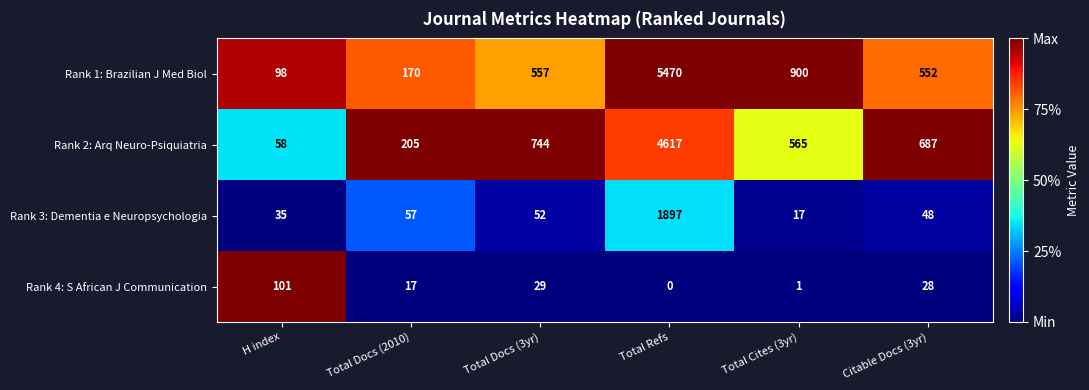

Between H index and Citable Docs (3yr), which series saw the biggest shift?

Rank 2: Arq Neuro-Psiquiatria